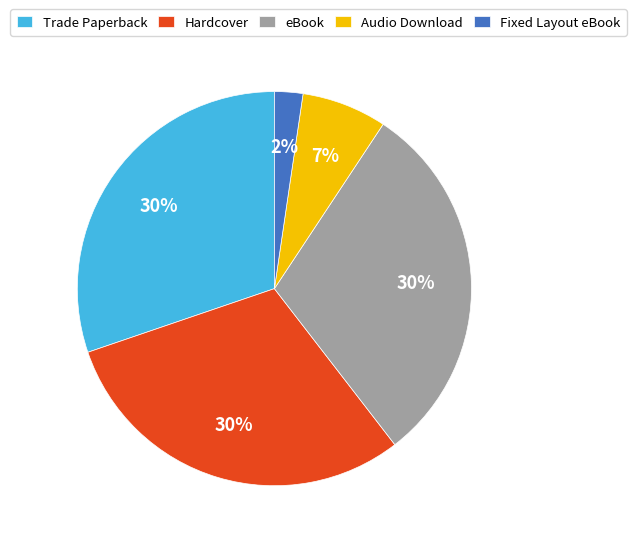

Do Fixed Layout eBook and Trade Paperback together represent more than half of the pie?

No